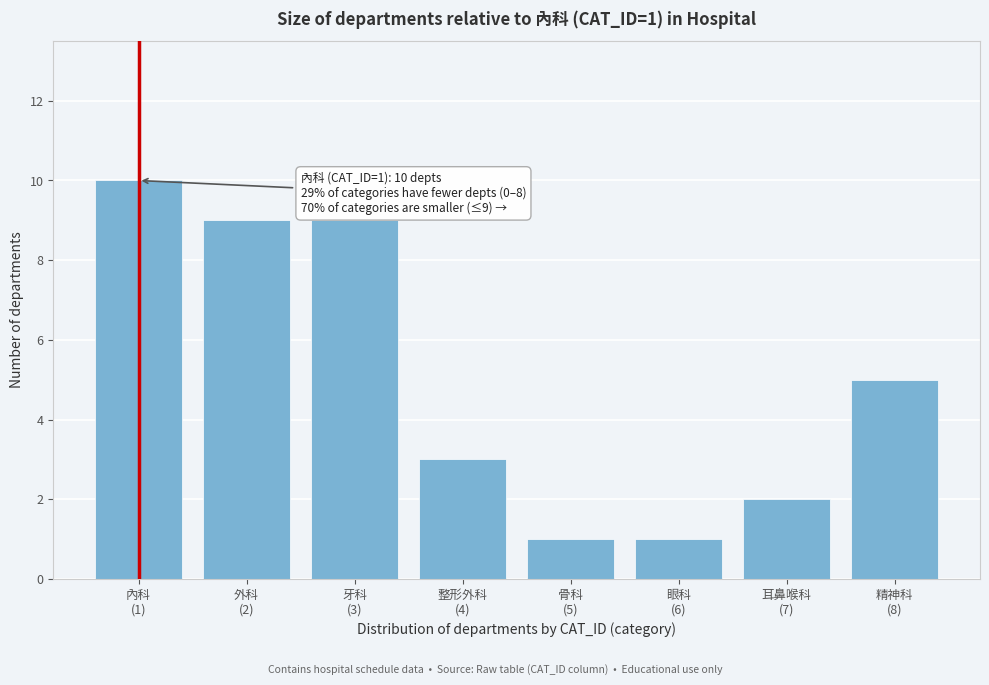

Reading left to right, list all the values displayed in this chart.

10	9	9	3	1	1	2	5